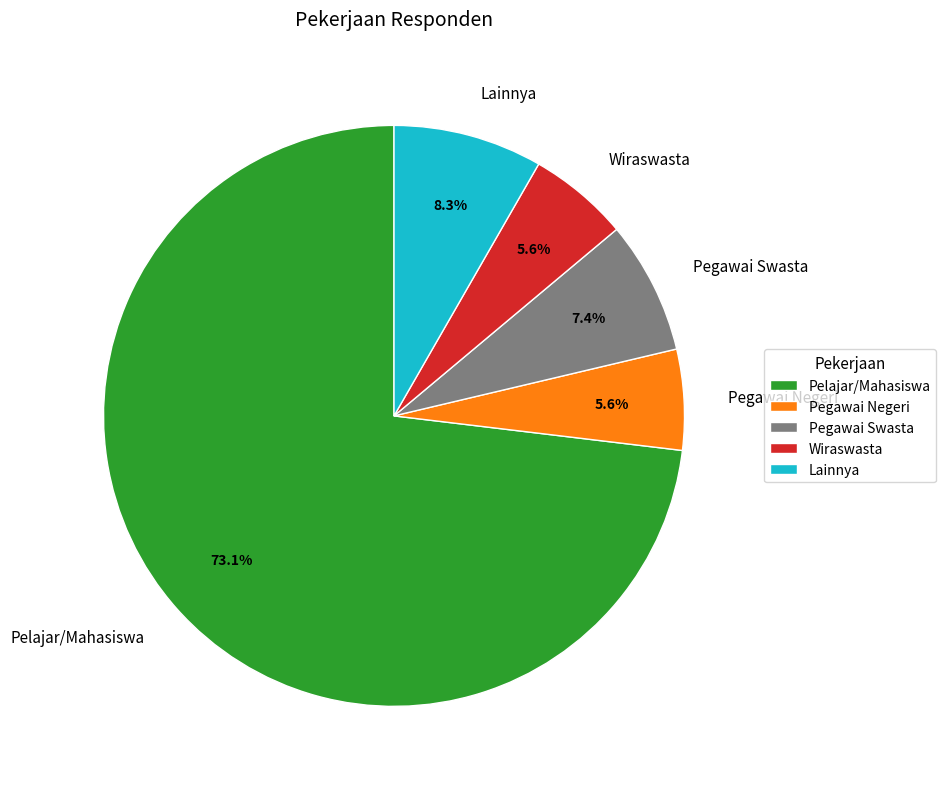

Which category has the biggest portion of the pie?

Pelajar/Mahasiswa